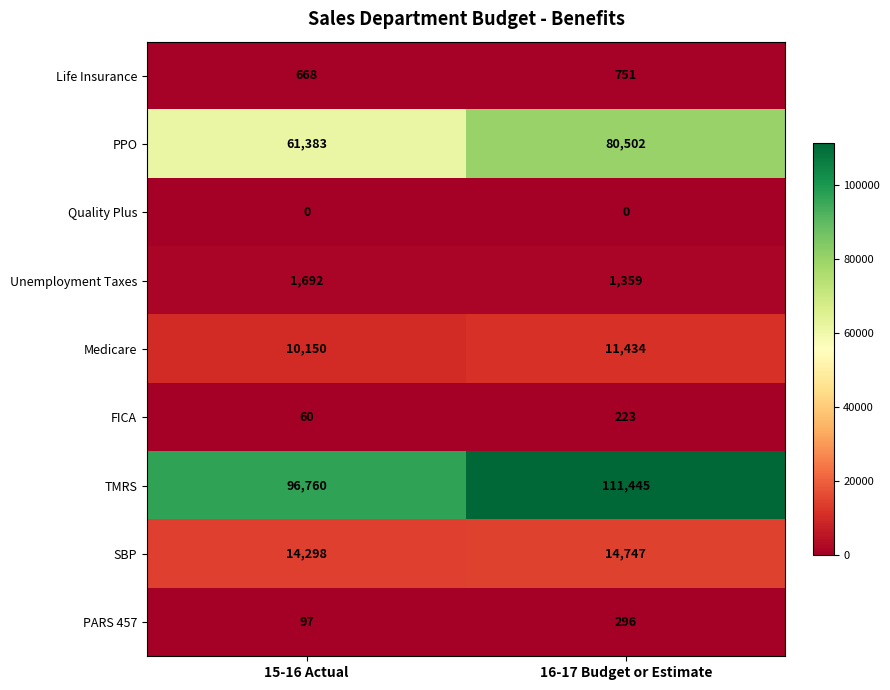

Count the number of categories in the chart.

2